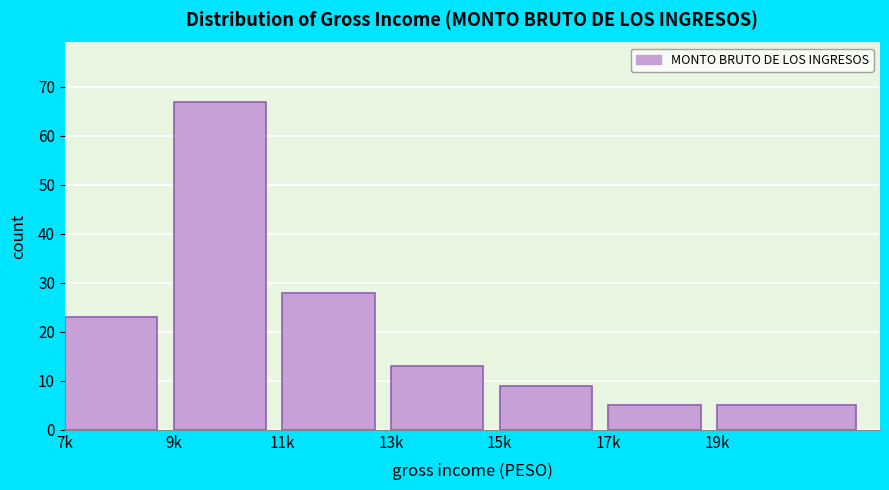

Reading left to right, transcribe all the data shown in this chart.

7k=23	9k=67	11k=28	13k=13	15k=9	17k=5	19k=5